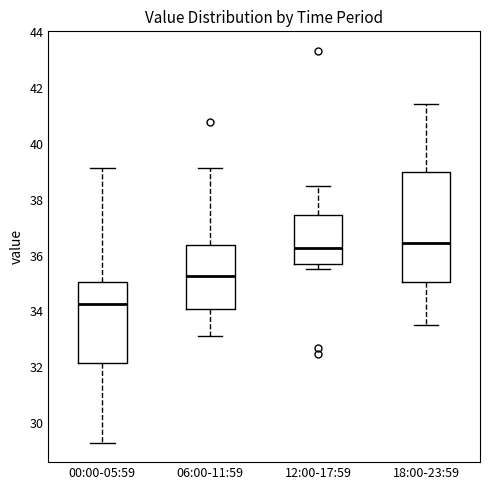

Comparing the boxes themselves (not the whiskers), which one is the tallest?

18:00-23:59